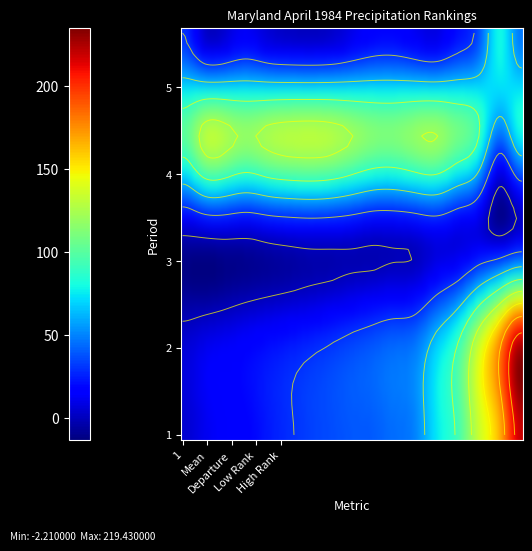

Reading right to left, extract all data points from this chart.

1: 60=219.4	48=168.0	36=134.9	24=94.1	18=74.7	12=50.4	11=44.8	10=40.5	9=39.1	8=36.4	7=33.5	6=28.7	5=23.4	4=17.1	3=15.0	2=10.7	1=4.4
Mean: 60=212.6	48=170.2	36=127.7	24=85.1	18=62.3	12=42.5	11=38.8	10=35.0	9=30.8	8=26.5	7=22.9	6=19.8	5=16.8	4=13.5	3=10.2	2=7.3	1=3.5
Departure: 60=6.8	48=-2.2	36=7.2	24=9.0	18=12.4	12=7.9	11=6.0	10=5.5	9=8.3	8=10.0	7=10.5	6=8.9	5=6.6	4=3.6	3=4.9	2=3.4	1=0.9
Low Rank: 60=79.0	48=48.0	36=90.0	24=108.0	18=120.0	12=118.0	11=112.0	10=113.0	9=120.0	8=127.0	7=129.0	6=128.0	5=124.0	4=118.0	3=126.0	2=126.0	1=101.0
High Rank: 60=47.0	48=79.0	36=38.0	24=21.0	18=9.0	12=12.0	11=18.0	10=17.0	9=10.0	8=3.0	7=1.0	6=2.0	5=6.0	4=13.0	3=5.0	2=5.0	1=30.0